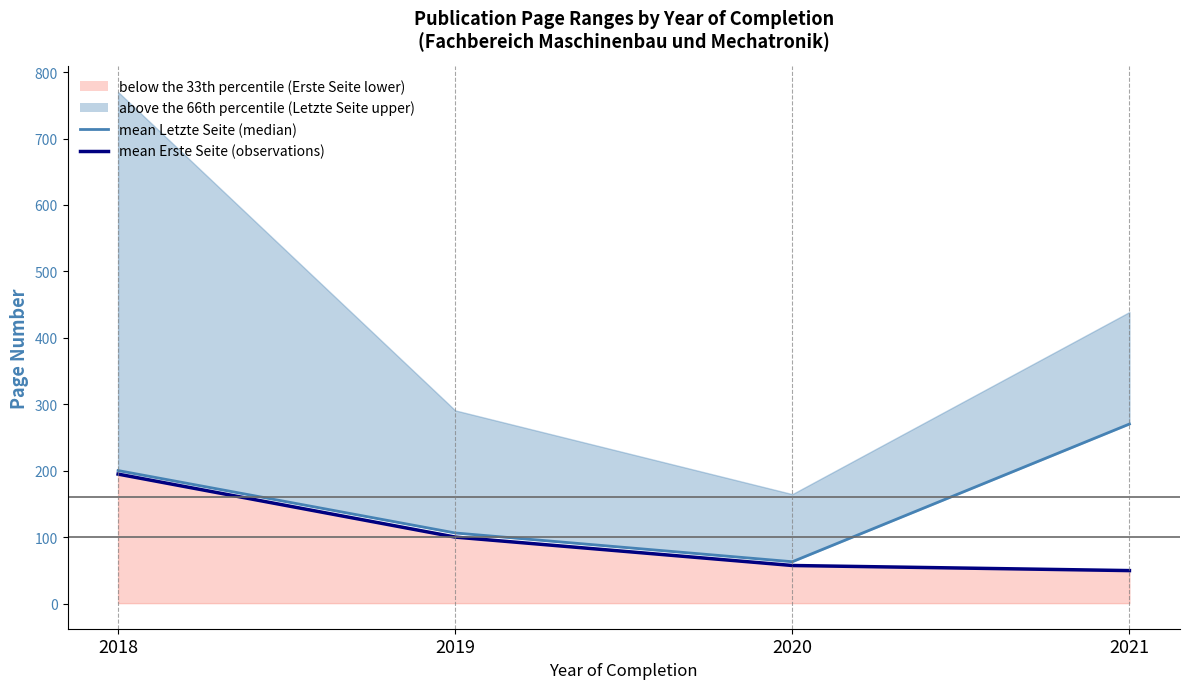

True or false: mean Erste Seite (observations) and mean Letzte Seite (median) cross at least once.

False